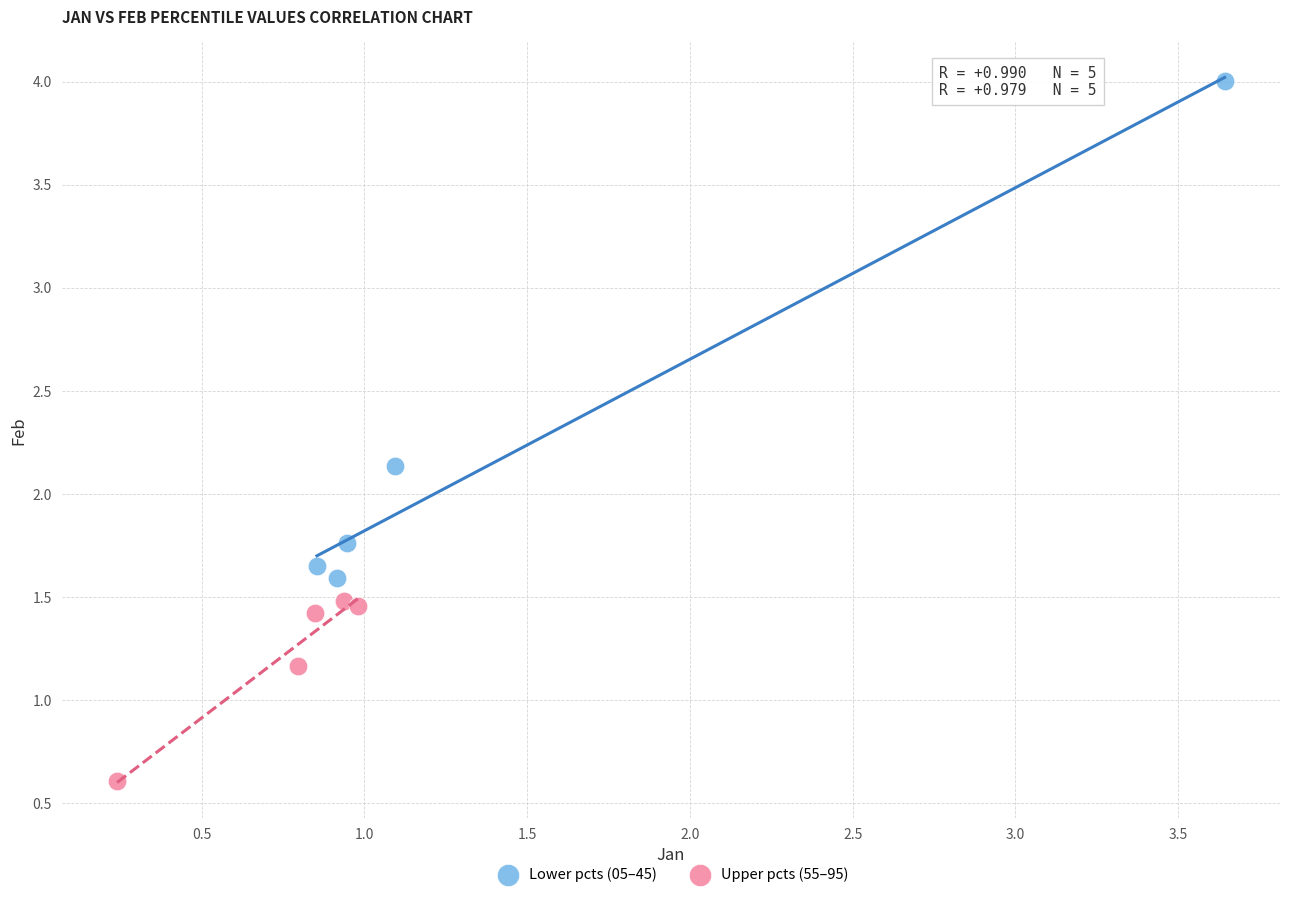

Which series contains the highest Y value?

Lower pcts (05–45)